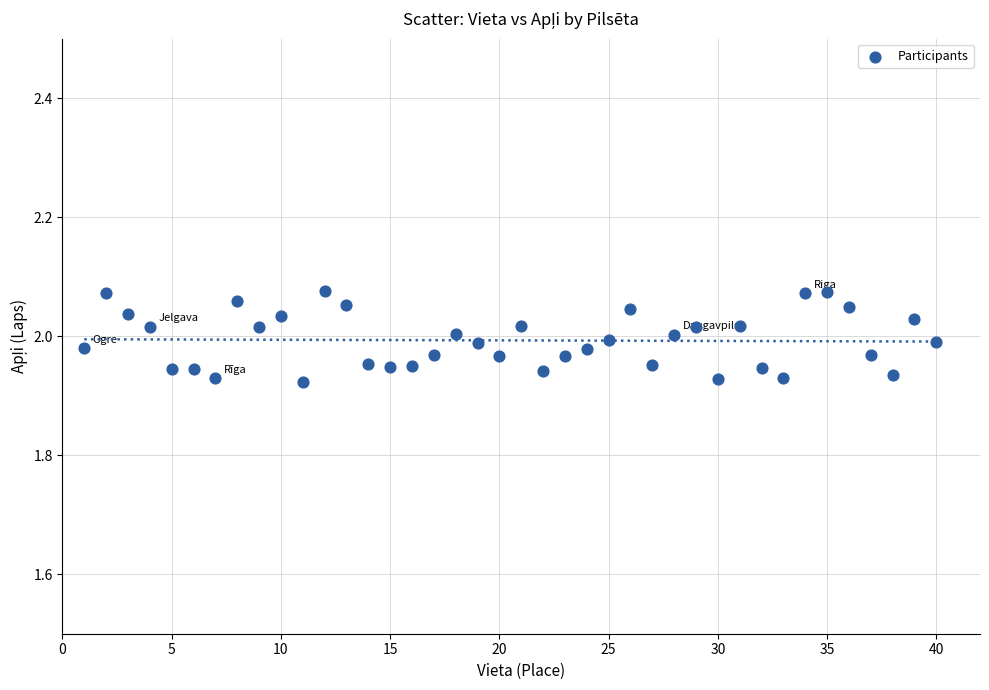

What is the range of X values (max minus min)?

39.0